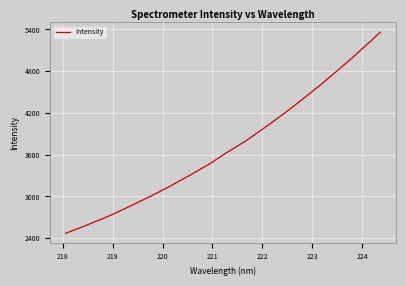

What is the maximum value shown in the chart?

5361.9